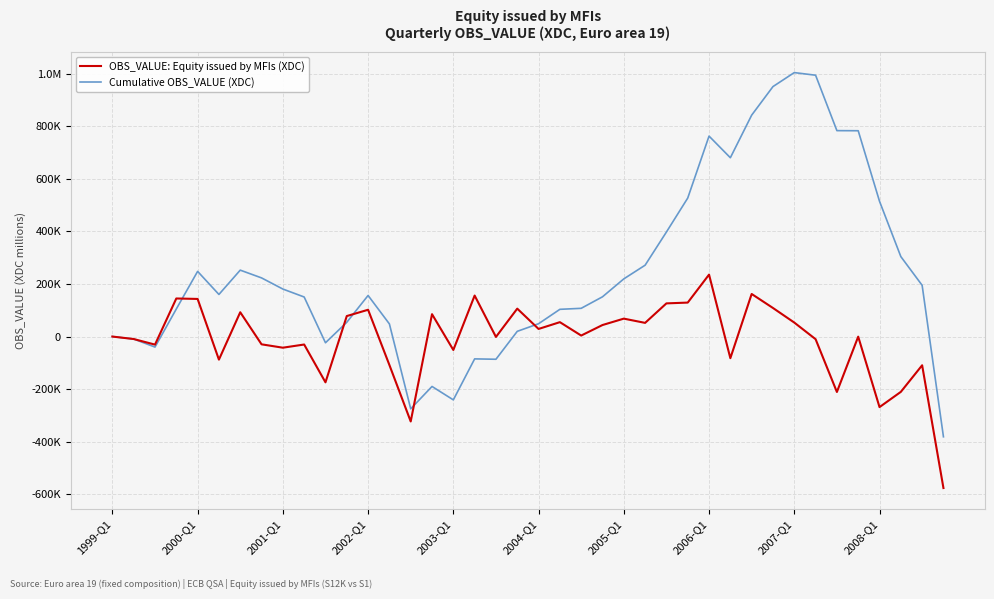

What are all the series names shown in the legend?

OBS_VALUE: Equity issued by MFIs (XDC), Cumulative OBS_VALUE (XDC)